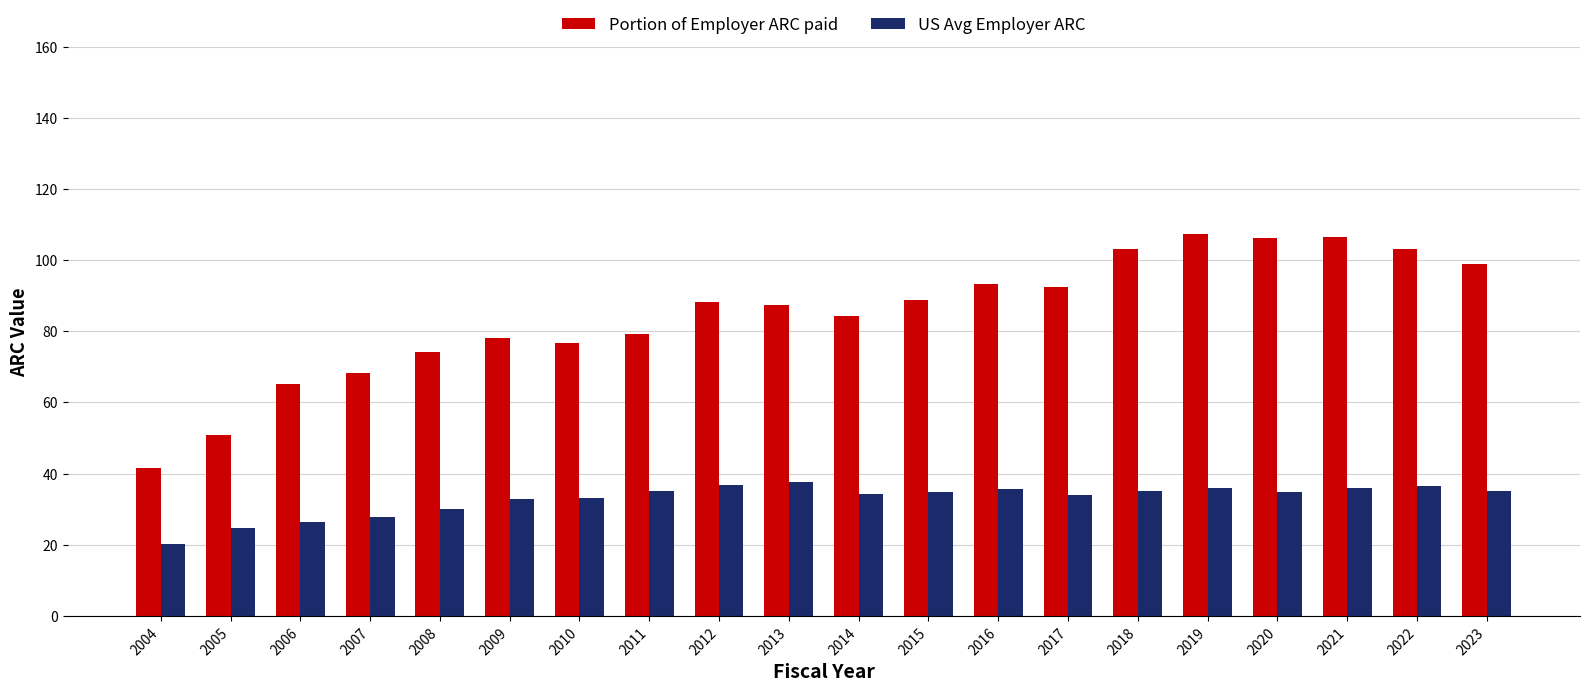

What is the difference between the highest and lowest values at 2004?

21.6